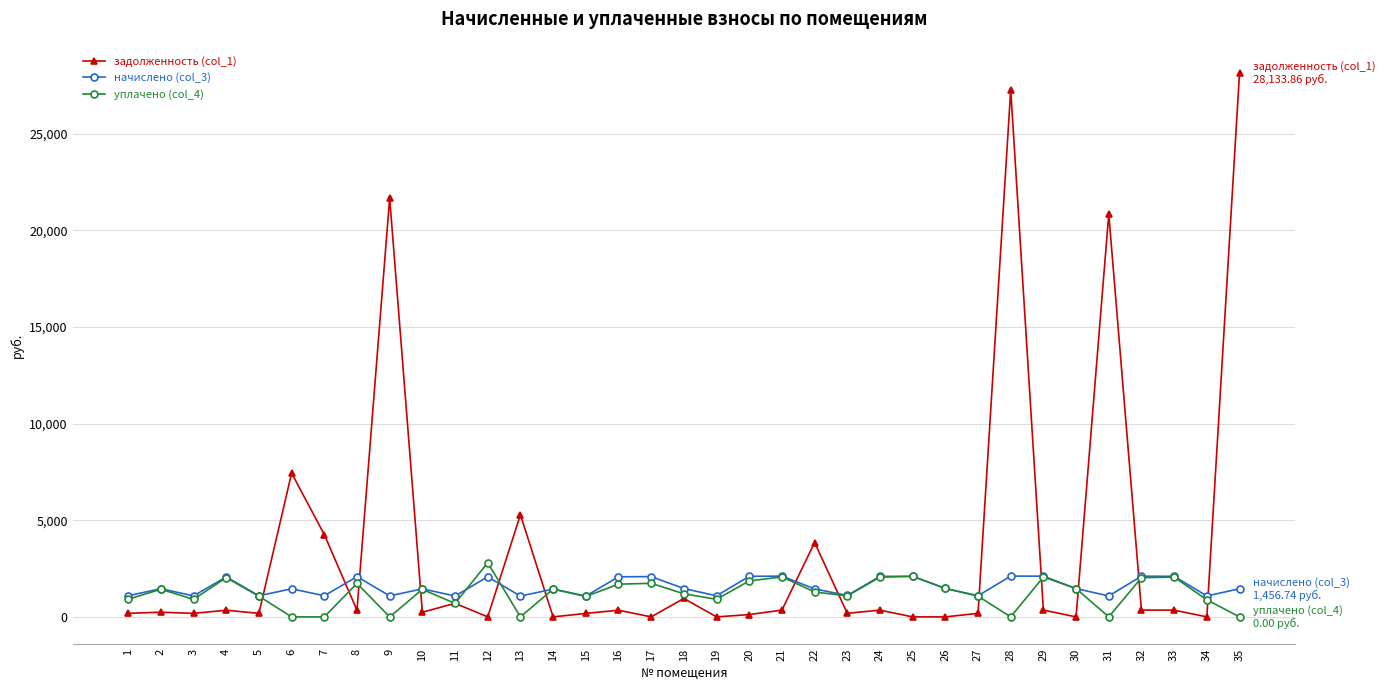

What is the difference between the maximum and minimum values in the начислено (col_3) series?

1033.3